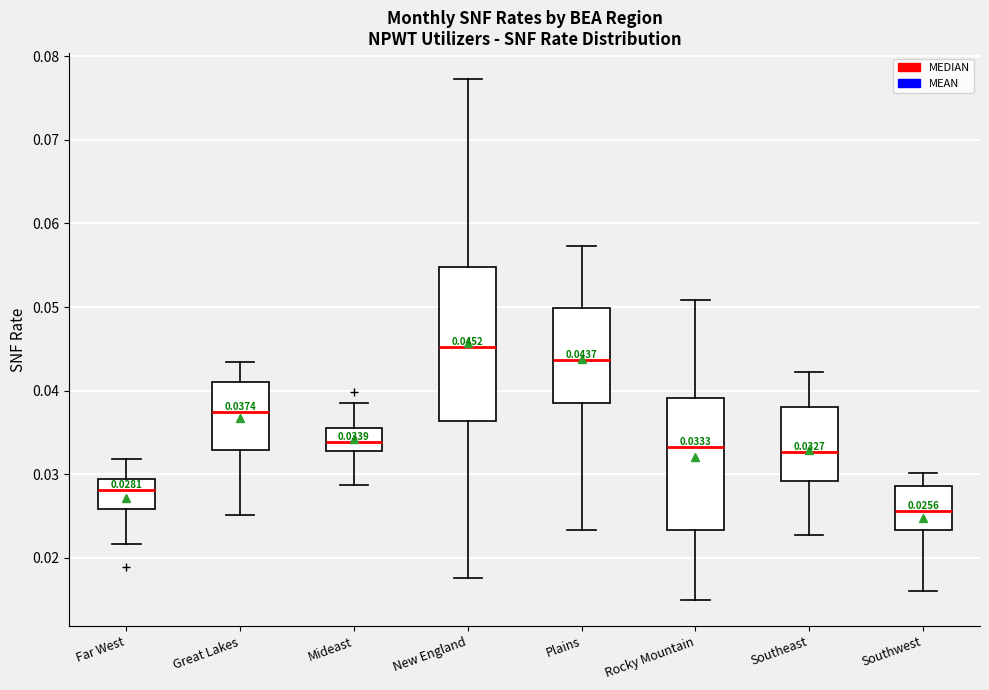

Which box is the tallest, from its lower edge to its upper edge?

New England